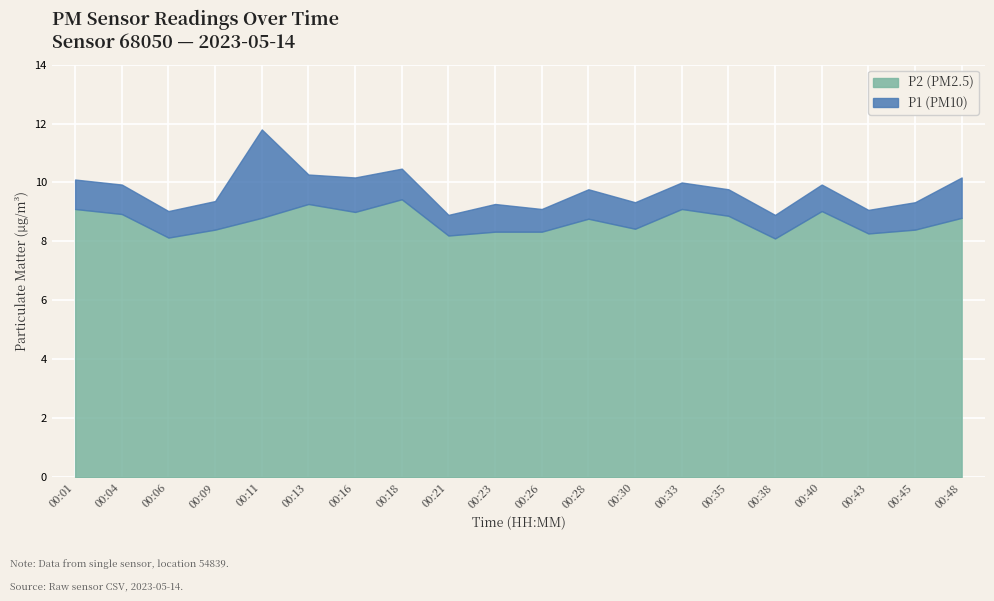

Reading left to right, list all the values displayed in this chart.

P1: 10.1	9.9	9.0	9.4	11.8	10.3	10.2	10.5	8.9	9.3	9.1	9.8	9.3	10.0	9.8	8.9	9.9	9.1	9.3	10.2
P2: 9.1	8.9	8.1	8.4	8.8	9.3	9.0	9.4	8.2	8.3	8.3	8.8	8.4	9.1	8.9	8.1	9.0	8.3	8.4	8.8